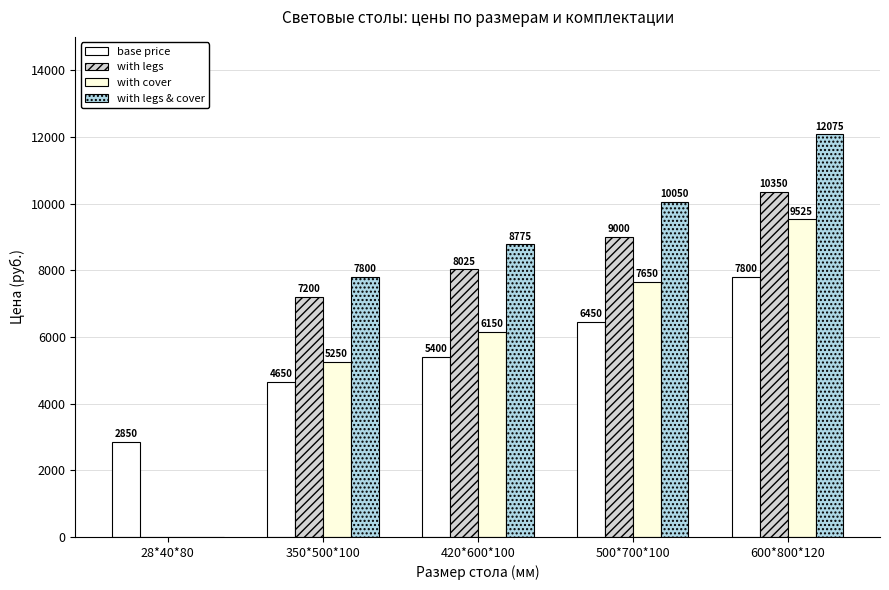

Reading left to right, extract all data points from this chart.

base price: 28*40*80=2850	350*500*100=4650	420*600*100=5400	500*700*100=6450	600*800*120=7800
with legs: 28*40*80=0	350*500*100=7200	420*600*100=8025	500*700*100=9000	600*800*120=10350
with cover: 28*40*80=0	350*500*100=5250	420*600*100=6150	500*700*100=7650	600*800*120=9525
with legs & cover: 28*40*80=0	350*500*100=7800	420*600*100=8775	500*700*100=10050	600*800*120=12075